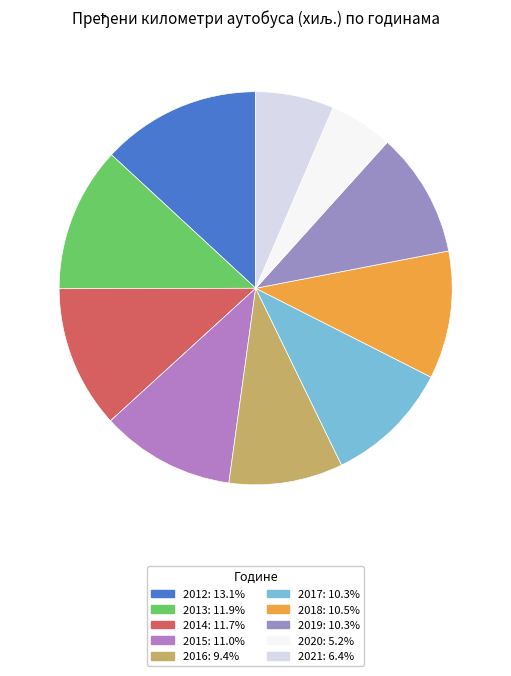

True or false: 2020 accounts for 1% of the total.

False